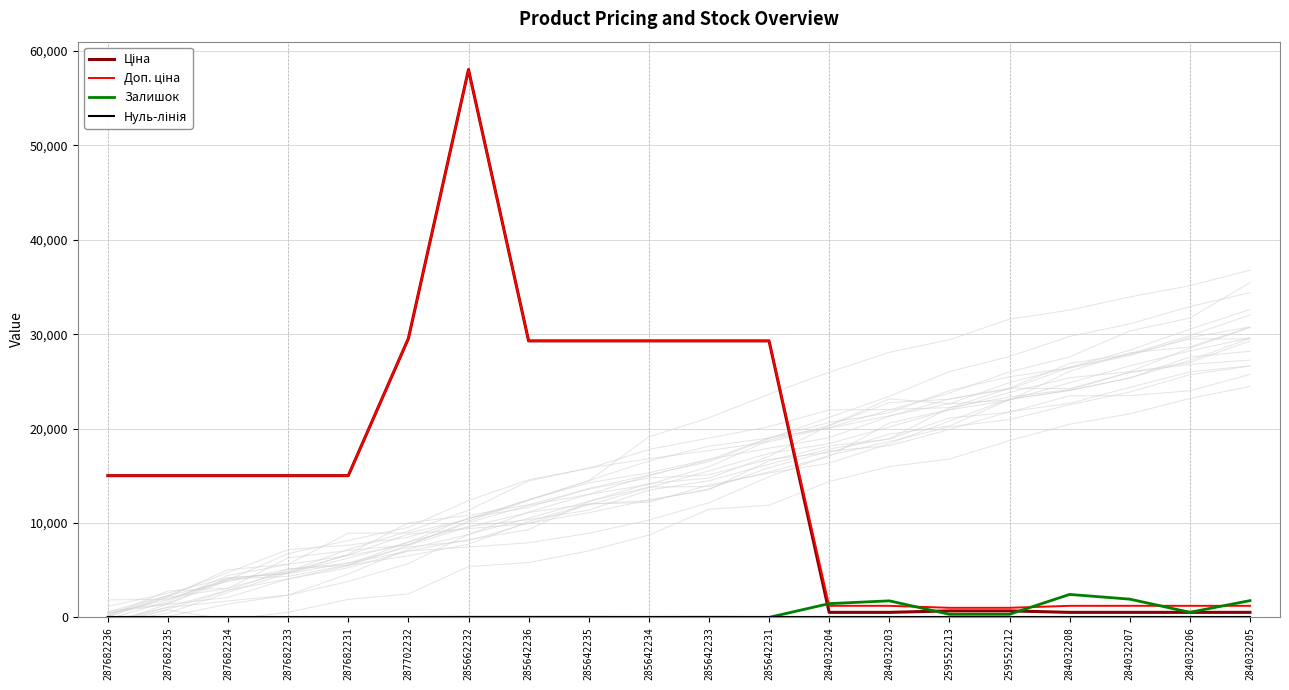

What position from the right is 287682233?

17